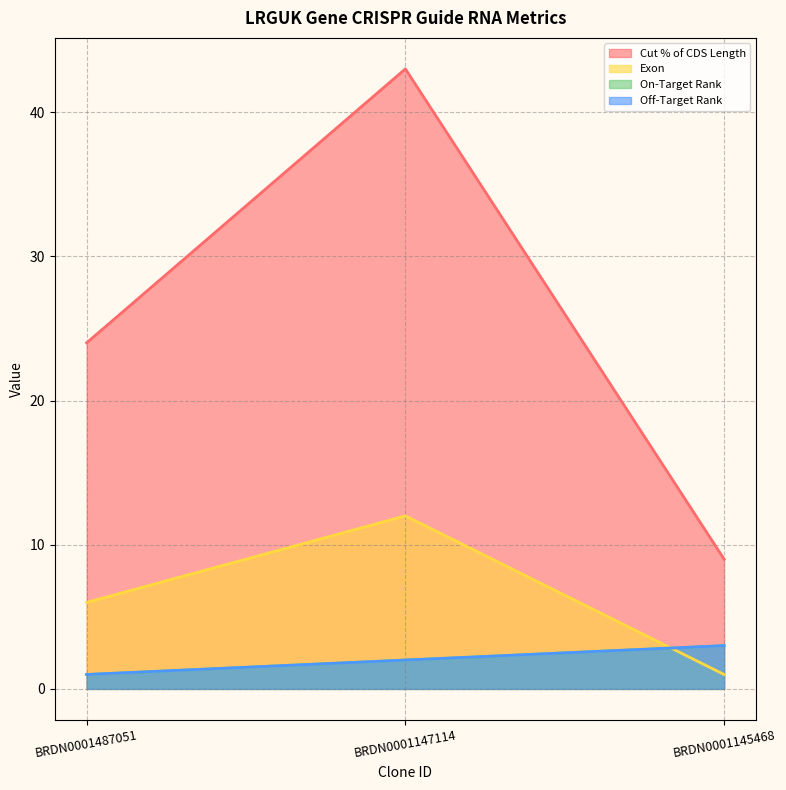

What is the difference between the maximum and minimum values in the On-Target Rank series?

2